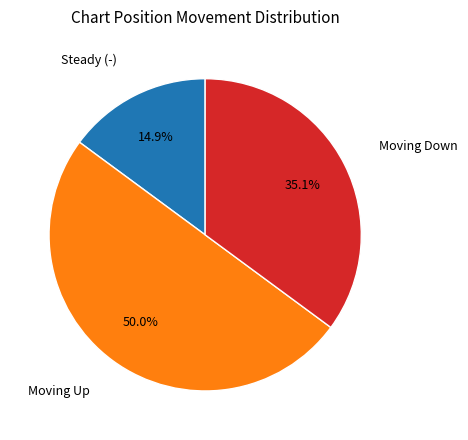

Rank the categories by value from lowest to highest.

Steady (-), Moving Down, Moving Up